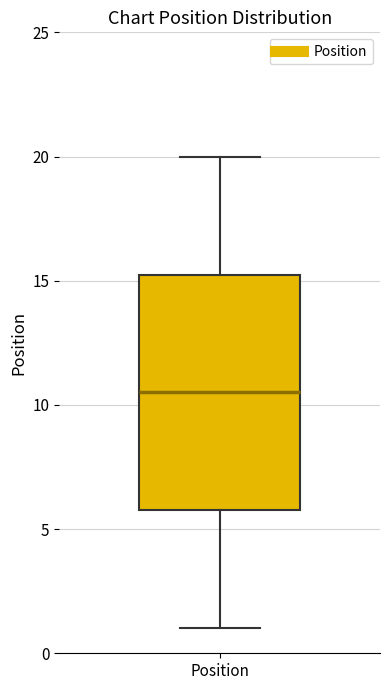

Transcribe this box plot: give where the median line is, the range the box spans, and where the two whiskers end, as read against the y-axis. The values are not printed on the chart, so give them approximately, as read against the axis.

median 10.5, box 6.0 to 15.5, whiskers 1.0 to 20.0